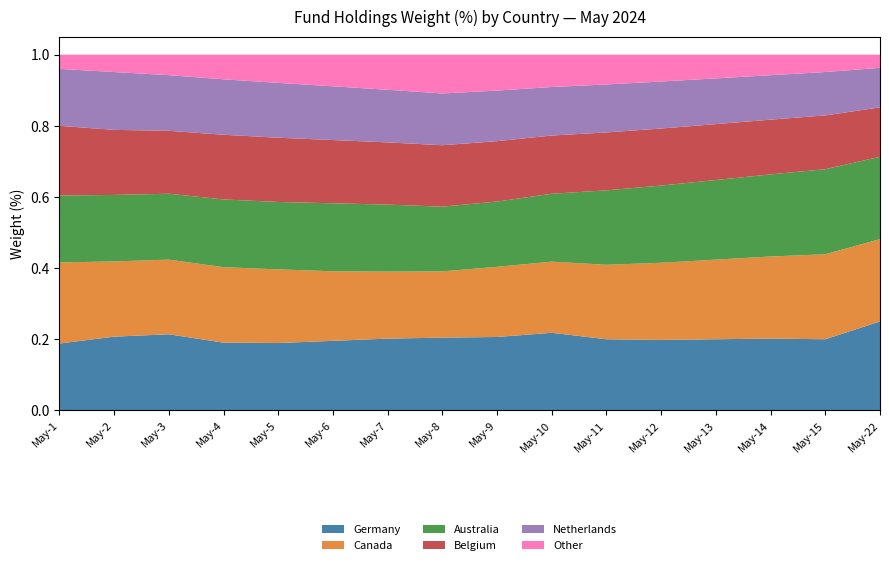

At which label does Germany reach its peak?

May-22